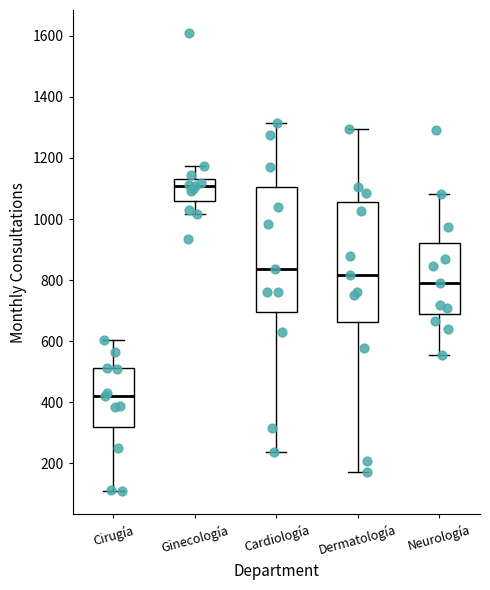

Where does the median line of the box for Dermatología sit on the y-axis? The values are not printed on the chart, so give them approximately, as read against the axis.

820